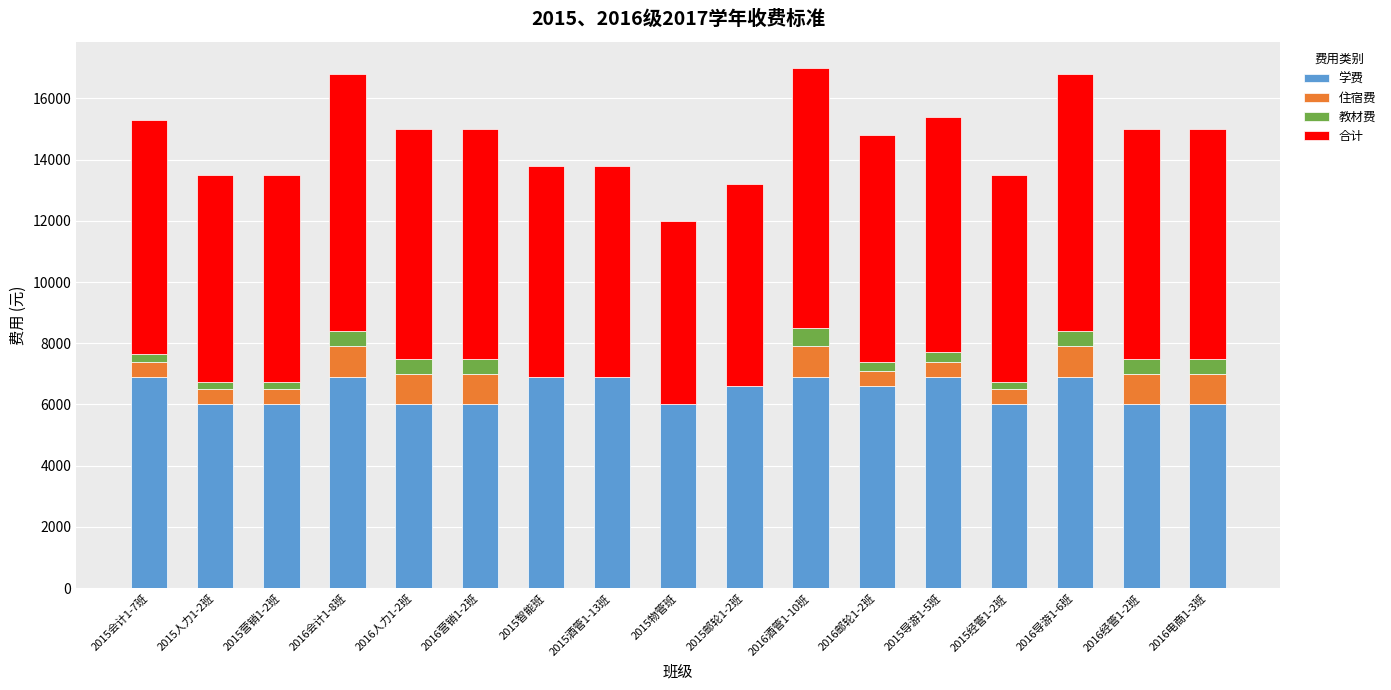

True or false: 学费 has a value of 6900 at 2015智能班.

True